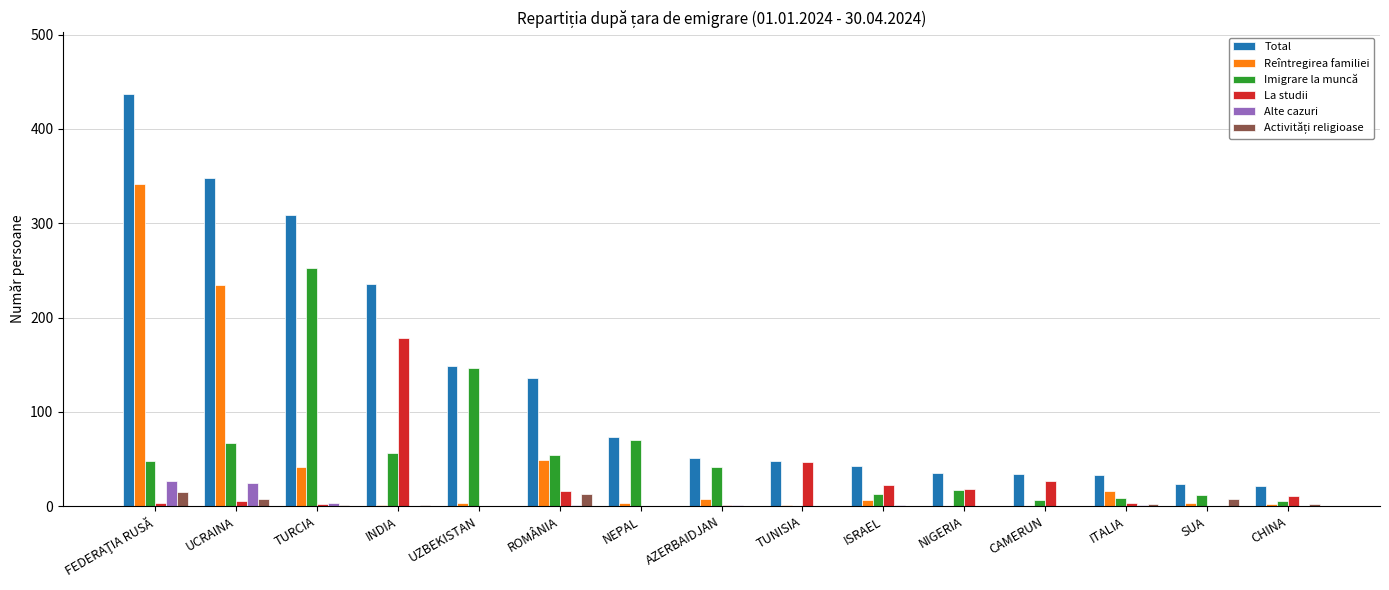

Count the number of data series in this chart.

6